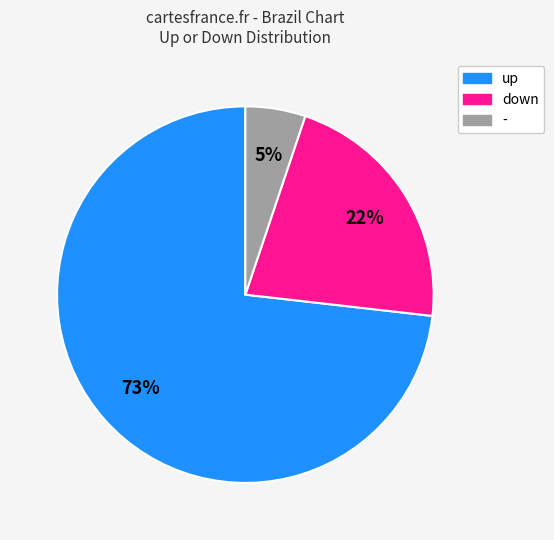

Does up account for over 50% of the chart?

Yes